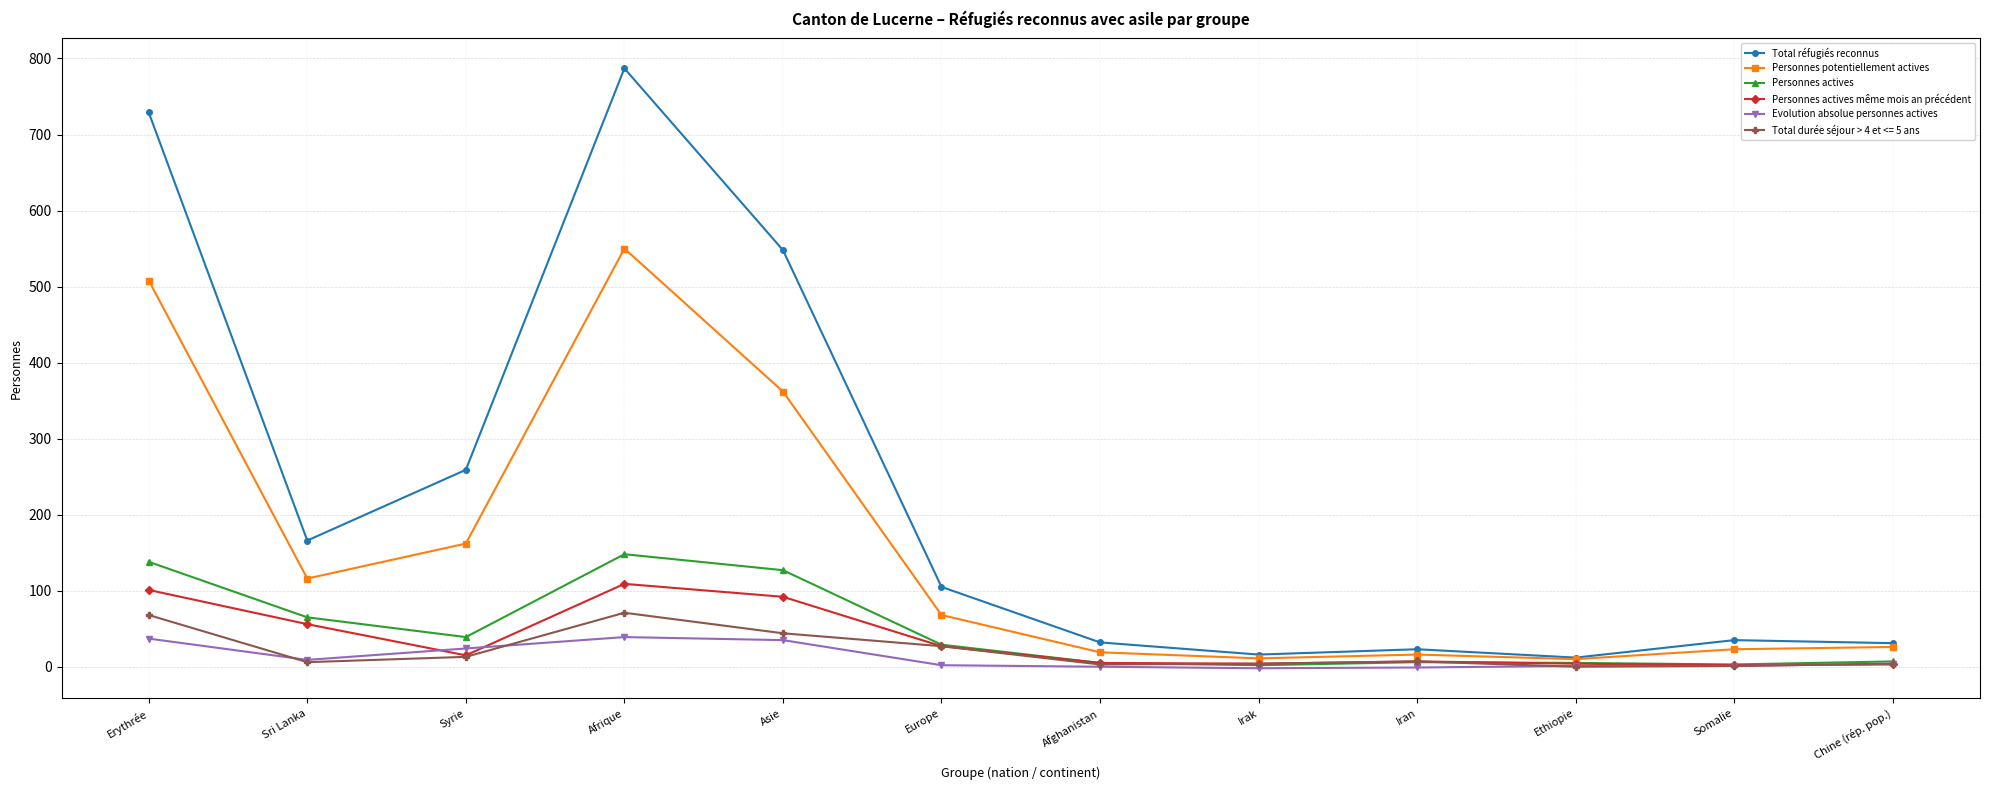

What is the label of the 10th point from the left?

Ethiopie